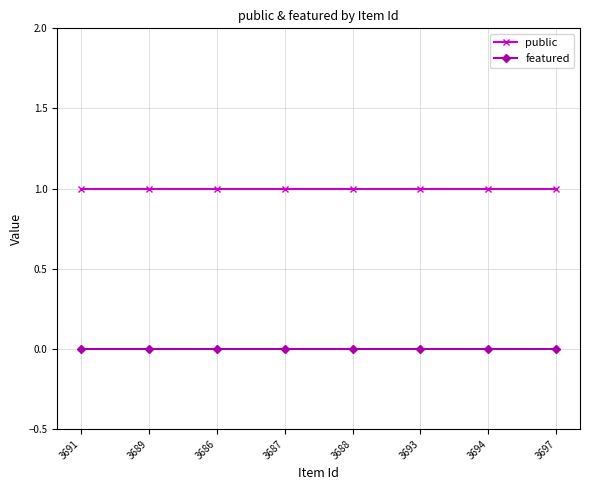

What is the spread (max minus min) of values at 3697?

1